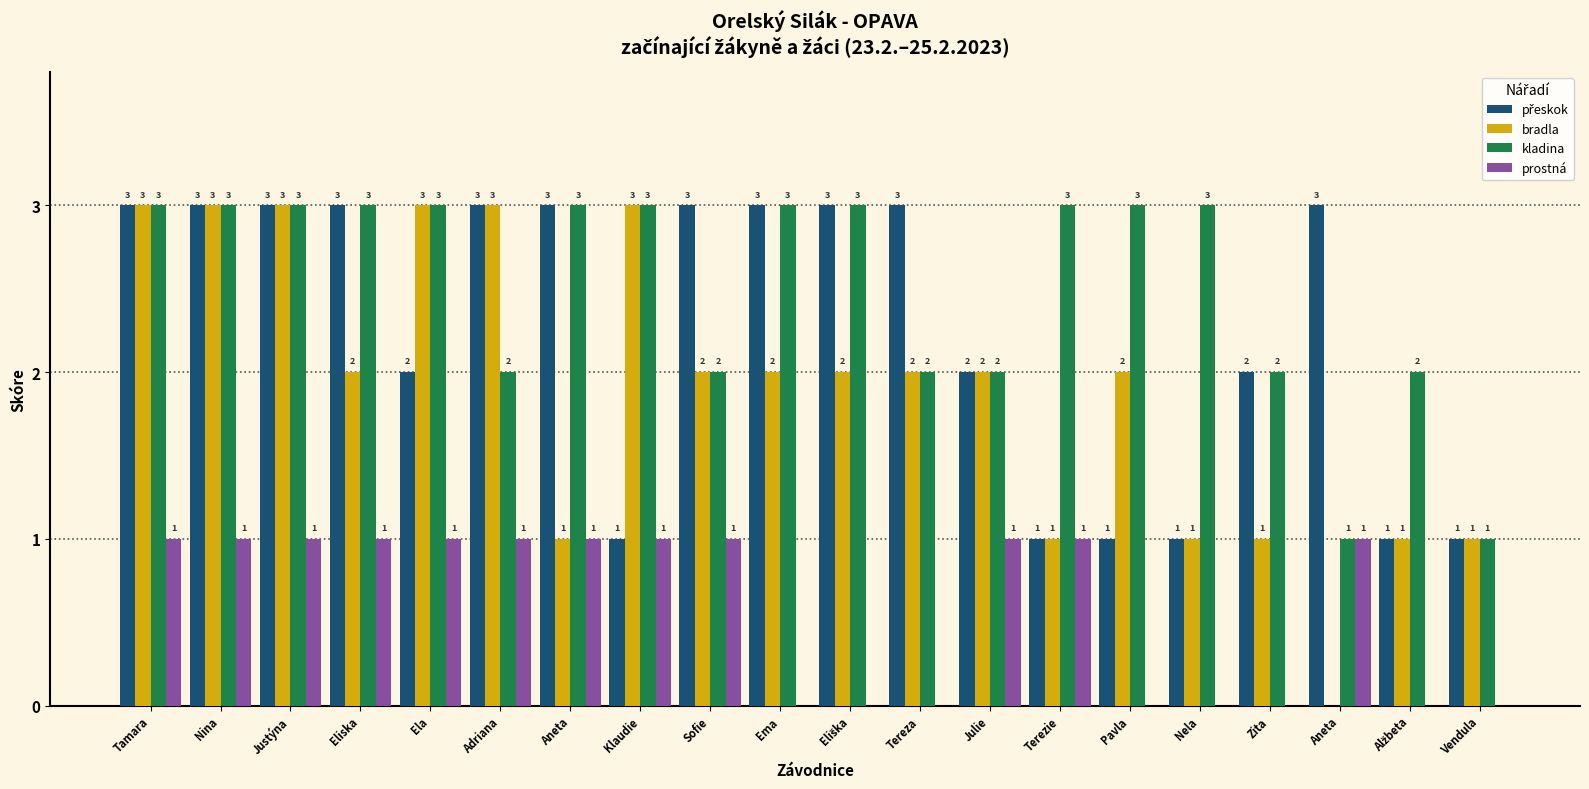

At which category is the sum across all series the highest?

Tamara